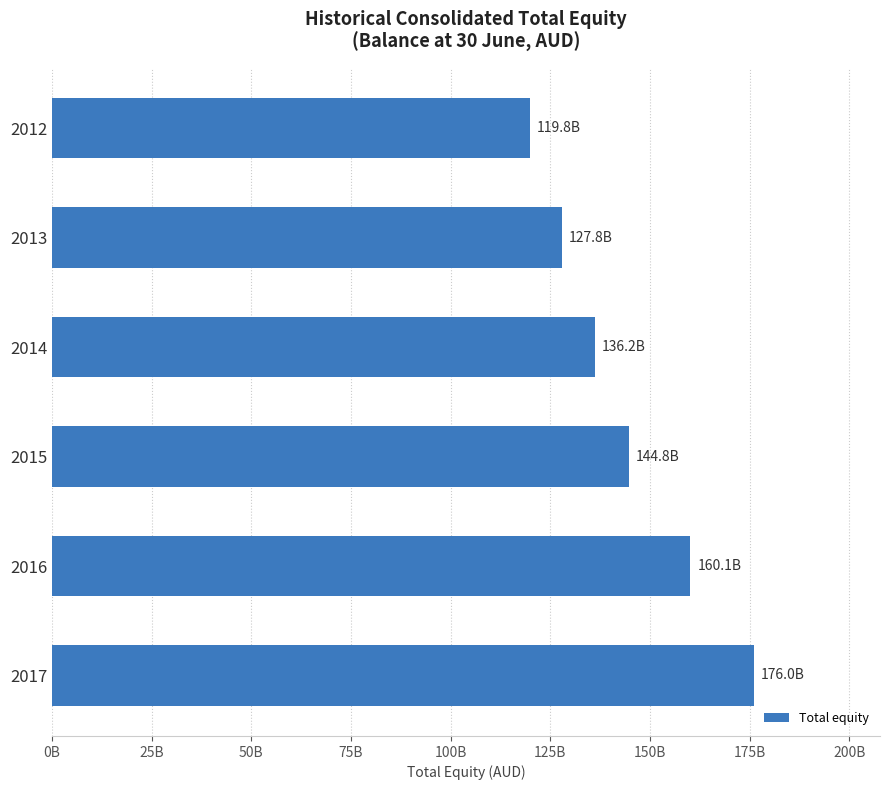

Does the chart contain any negative values?

No